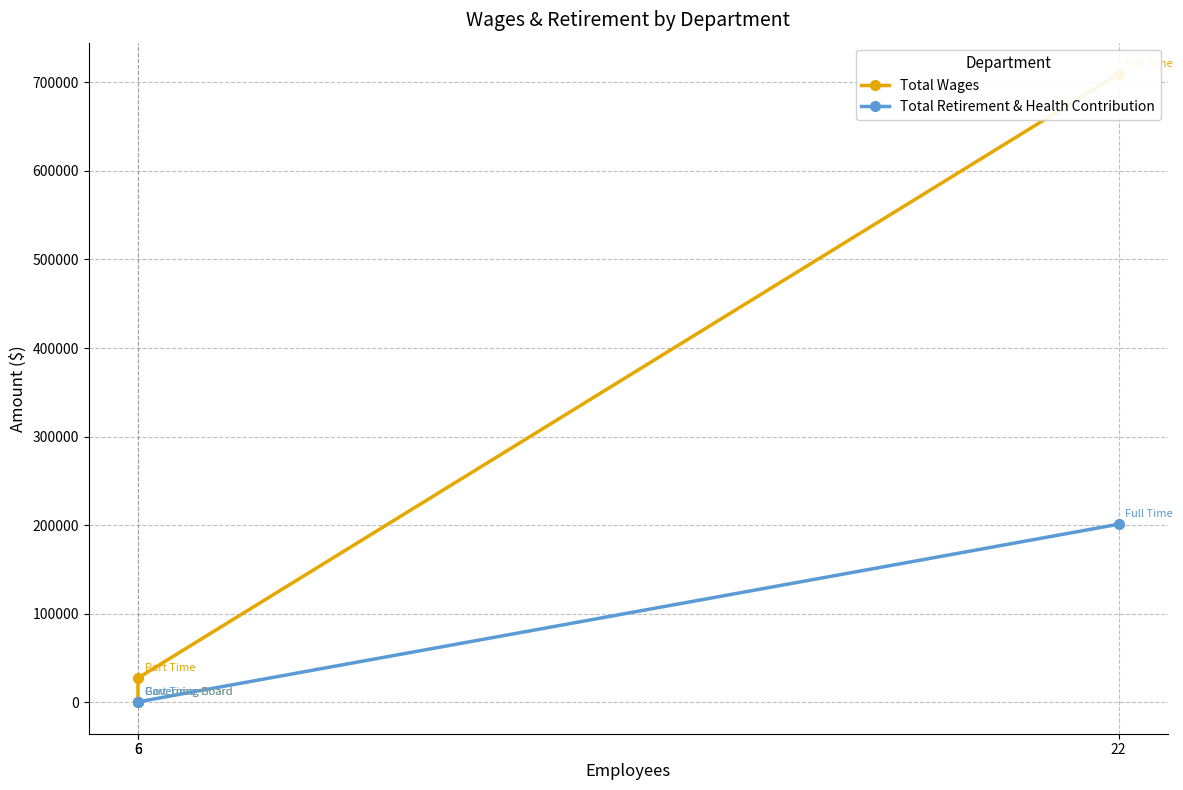

Where does the Total Retirement & Health Contribution series first go above 500?

22